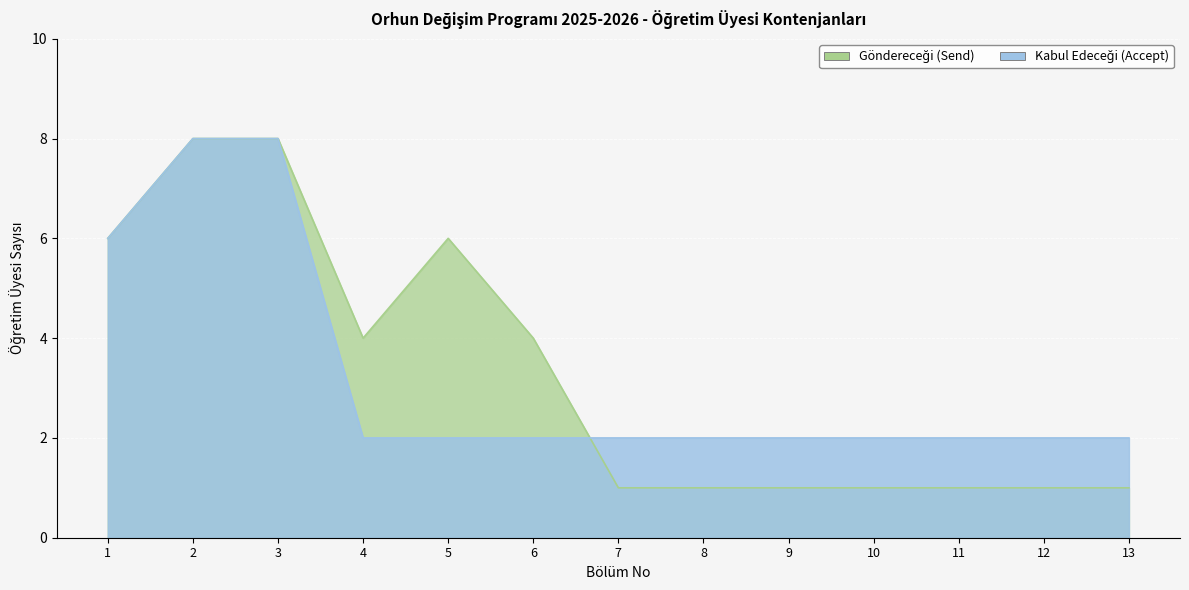

At 8, list the series in order from smallest to largest.

Göndereceği (Send), Kabul Edeceği (Accept)